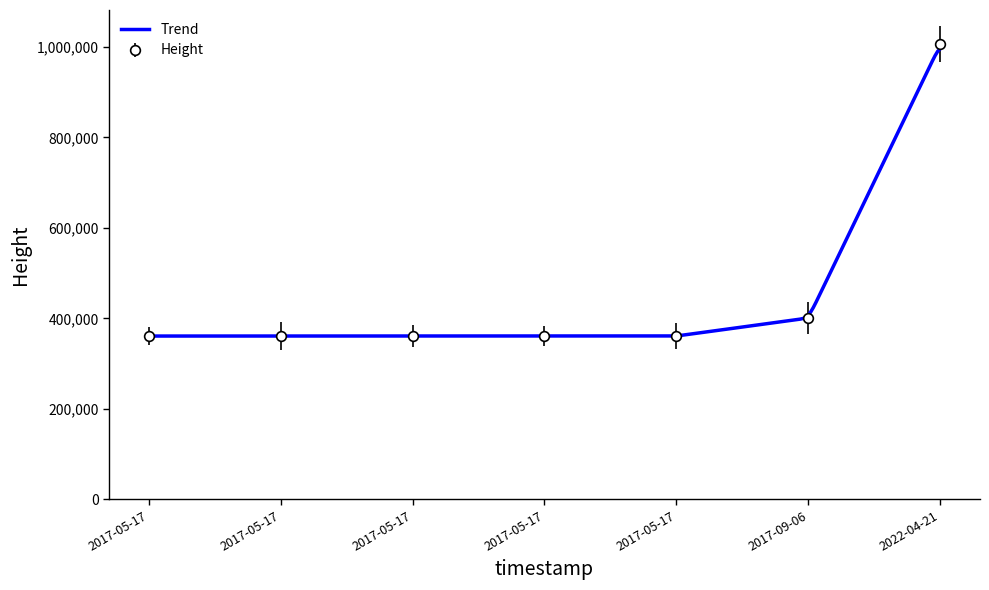

How many data points in Height are less than 361009?

3